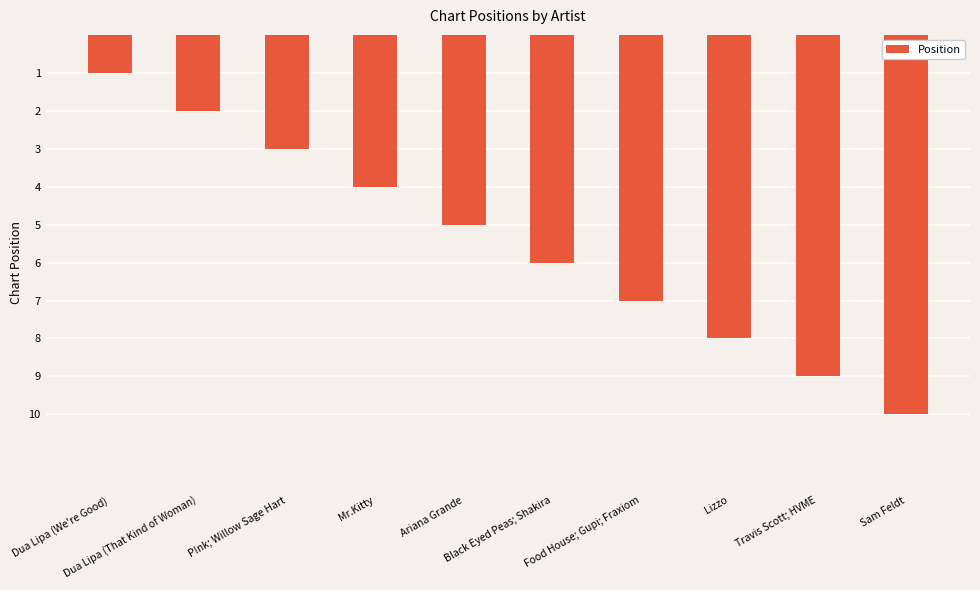

What is the change in value from P!nk; Willow Sage Hart to Food House; Gupi; Fraxiom?

+4